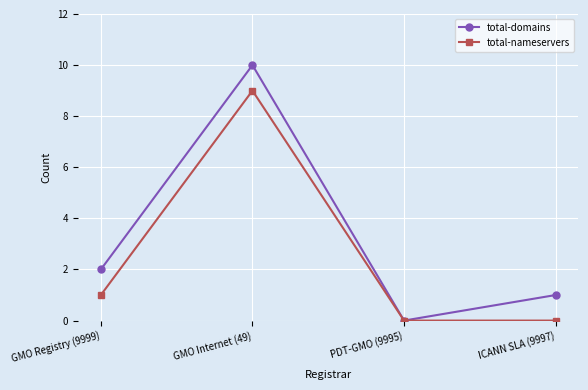

What is the difference between the second highest and second lowest values in the total-domains series?

1